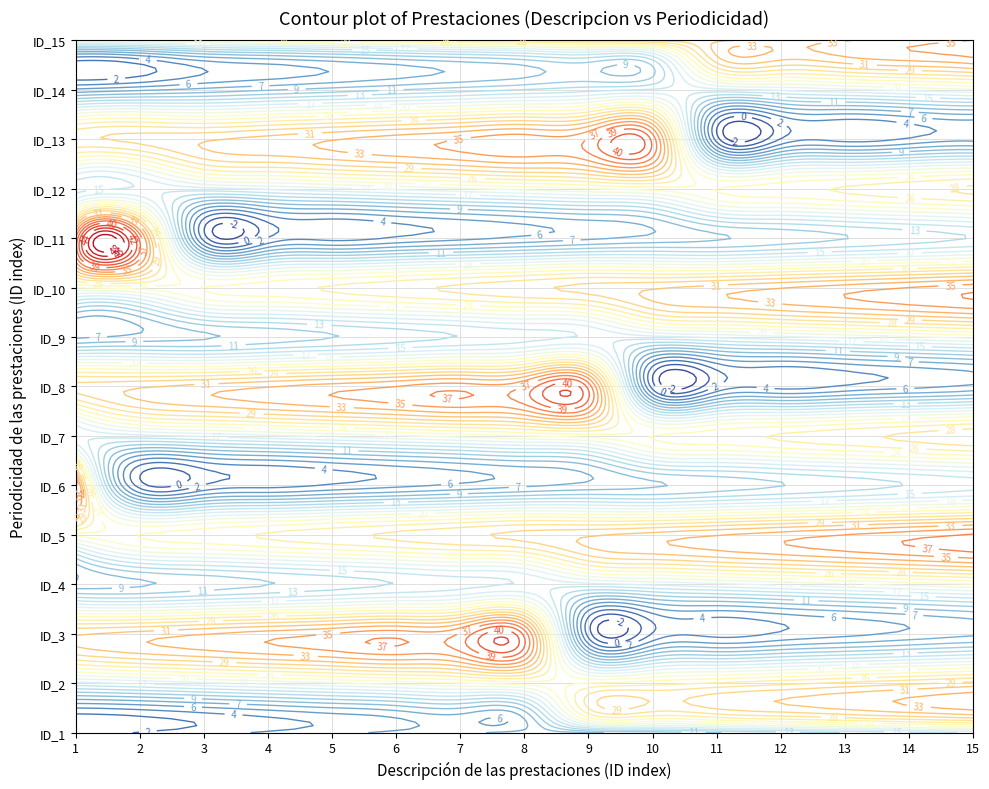

What value does the ID_11 series have at 1, to the nearest 10?

40